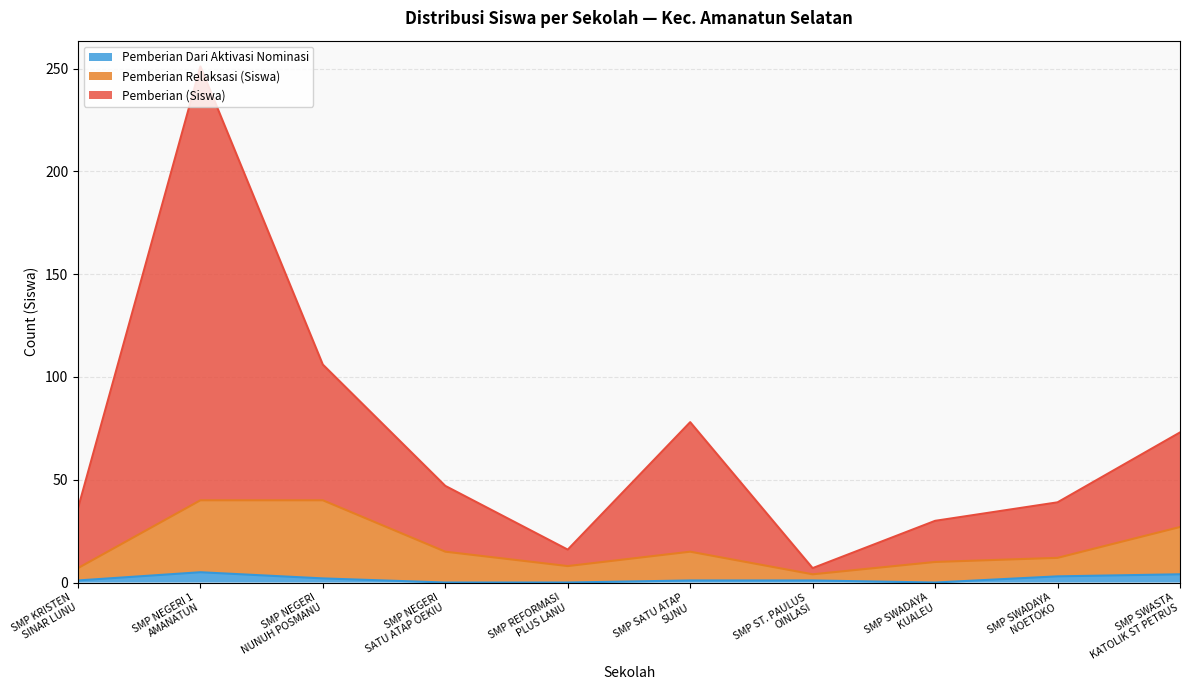

At how many categories does at least one series exceed 189?

1